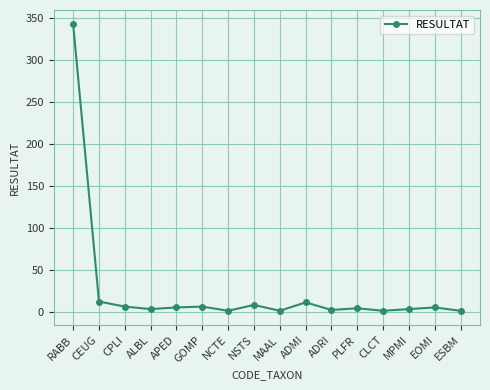

What is the change in value from CPLI to CLCT?

-5